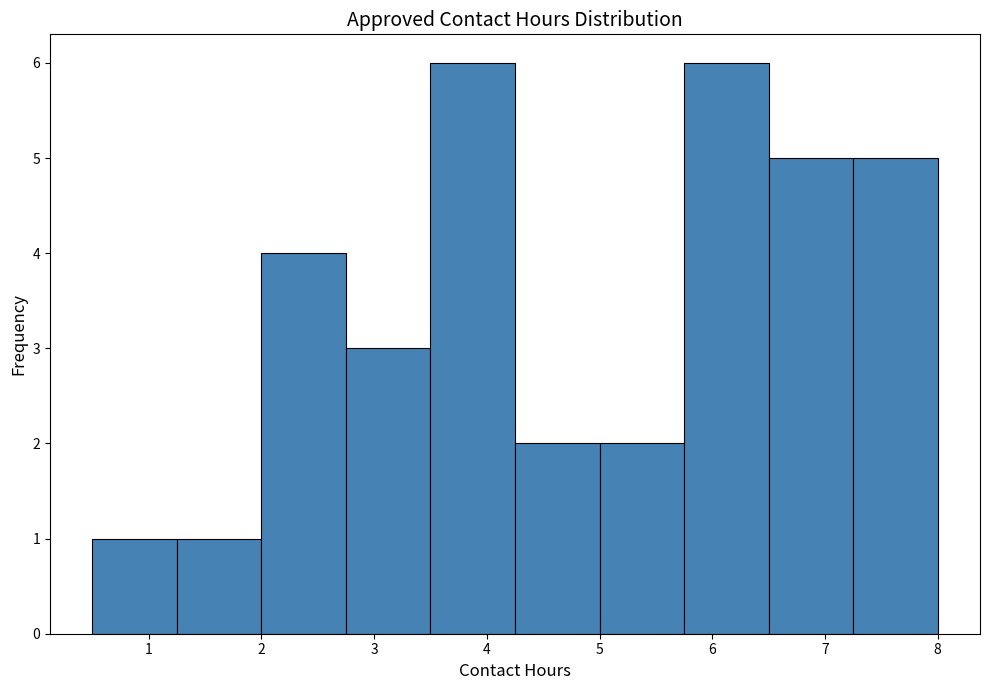

Reading left to right, list every bar in this chart as the range it spans on the x-axis followed by its height. Neither the bar edges nor the heights are printed on the chart, so give them approximately, as read against the axes.

0.50 to 1.25: 1
1.25 to 2.00: 1
2.00 to 2.75: 4
2.75 to 3.50: 3
3.50 to 4.25: 6
4.25 to 5.00: 2
5.00 to 5.75: 2
5.75 to 6.50: 6
6.50 to 7.25: 5
7.25 to 8.00: 5